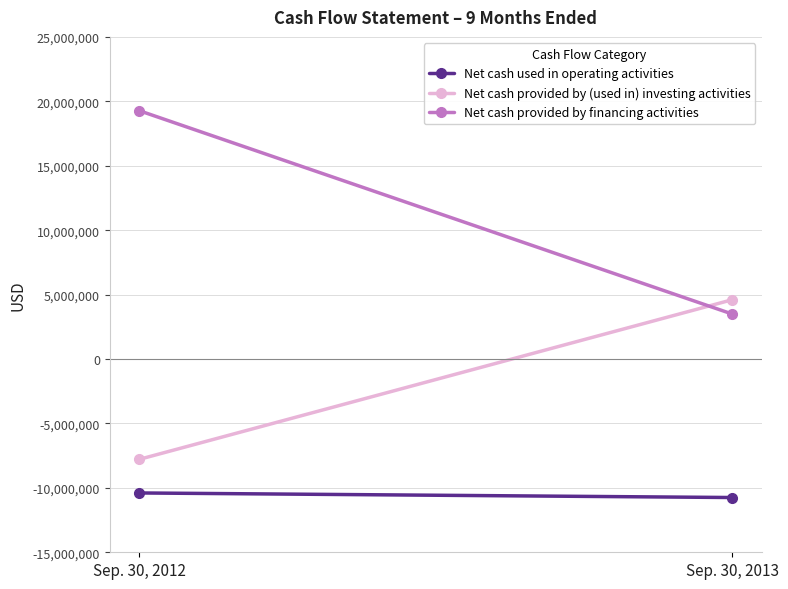

At how many categories does at least one series exceed -8927854?

2